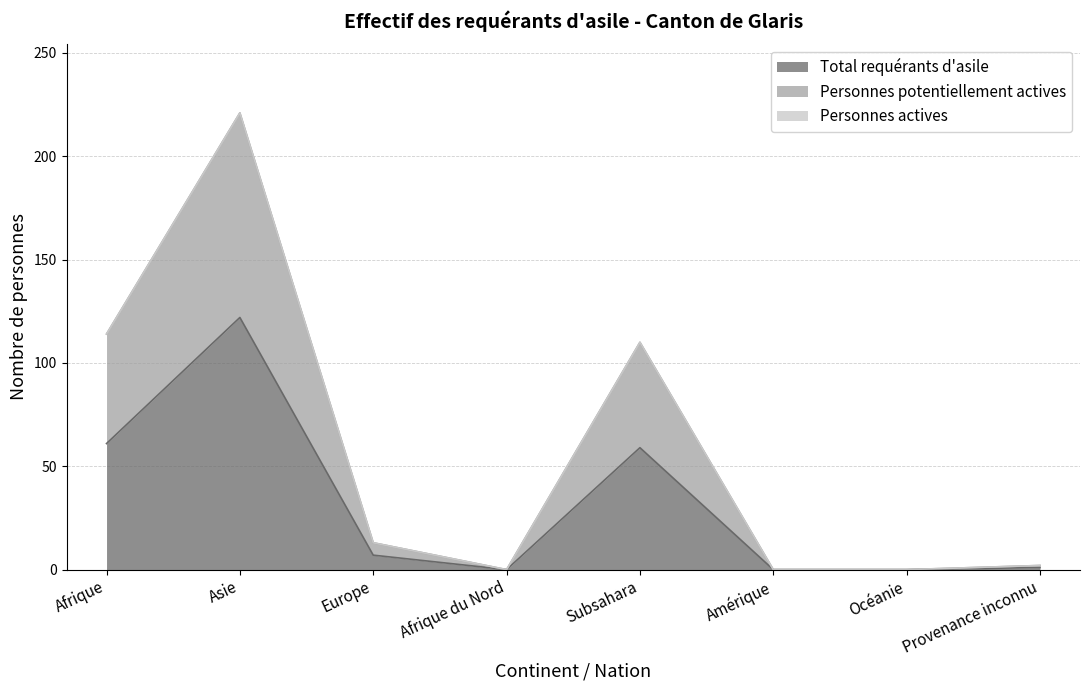

What is the total value across all series at Subsahara?

169